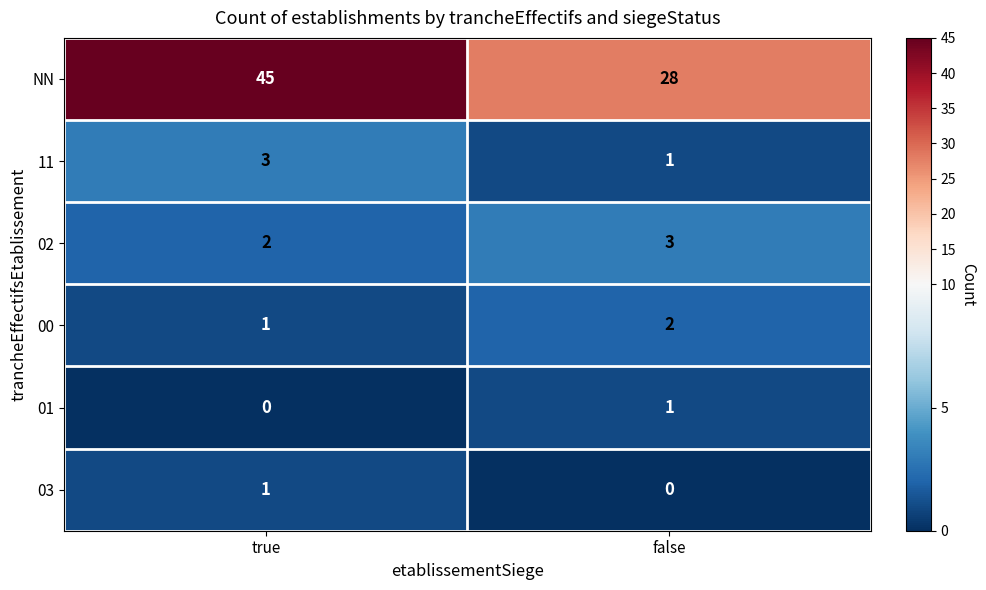

At which label does 11 reach its peak?

true